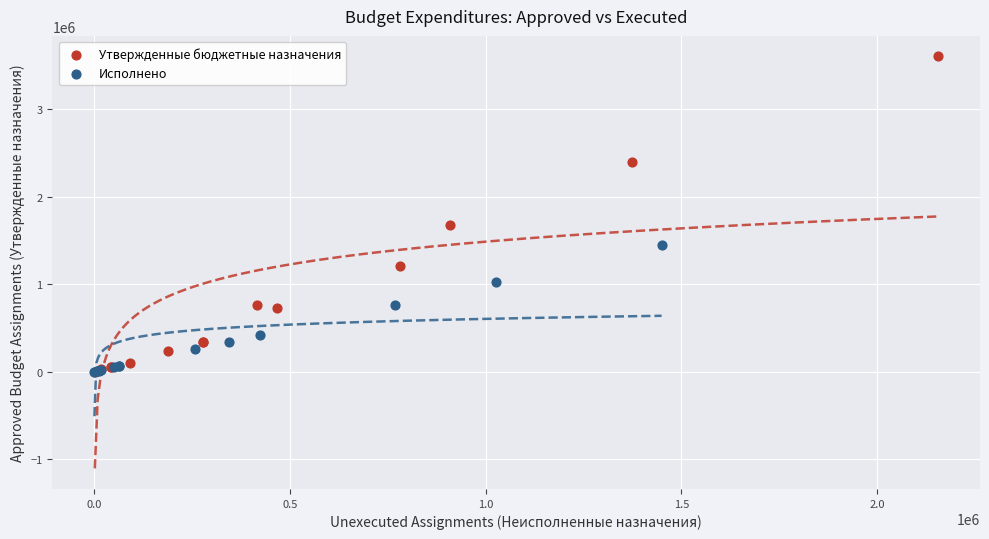

What are all the series names shown in the legend?

Утвержденные бюджетные назначения, Исполнено